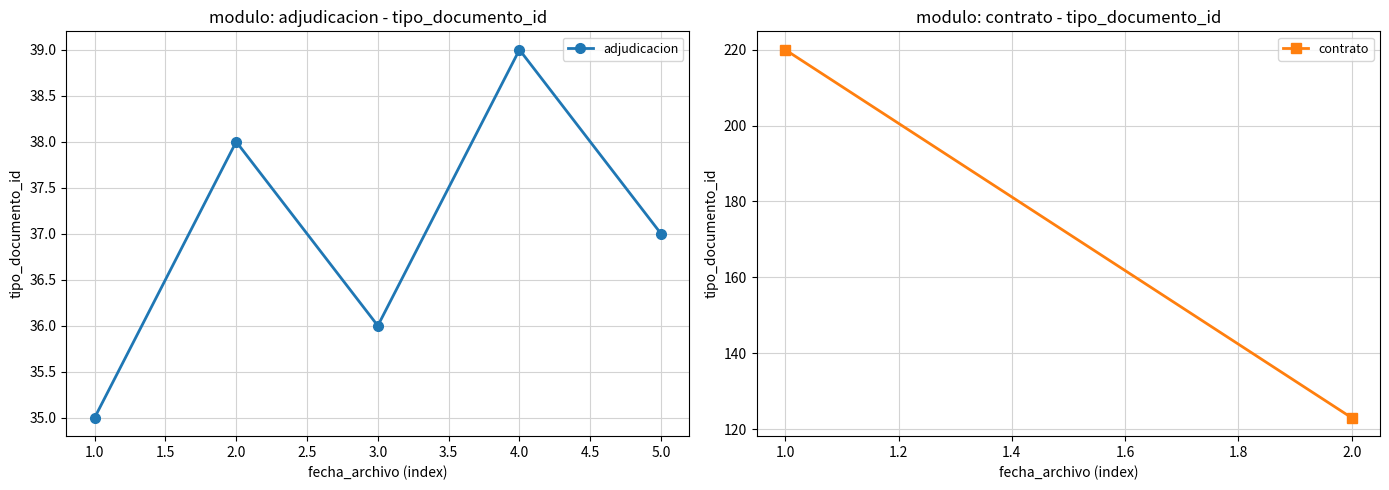

How many lines are shown in the chart?

1